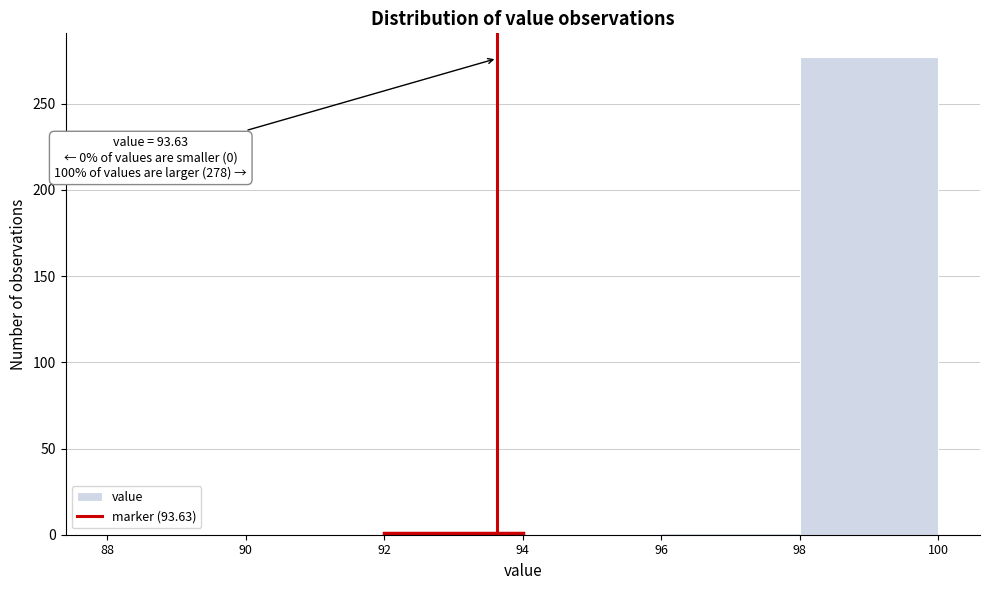

Over which range of the x-axis is the bar tallest?

98 to 100